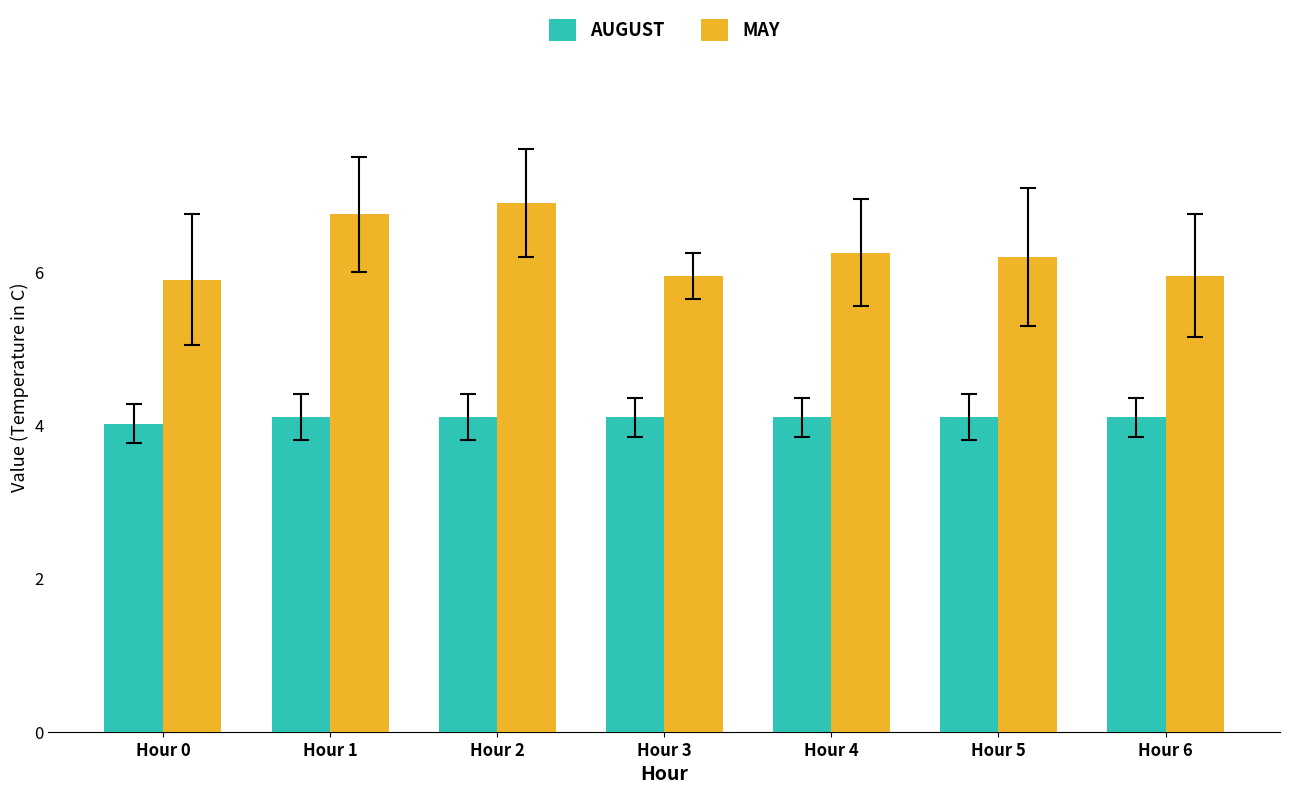

What is the minimum value shown in the chart?

4.0